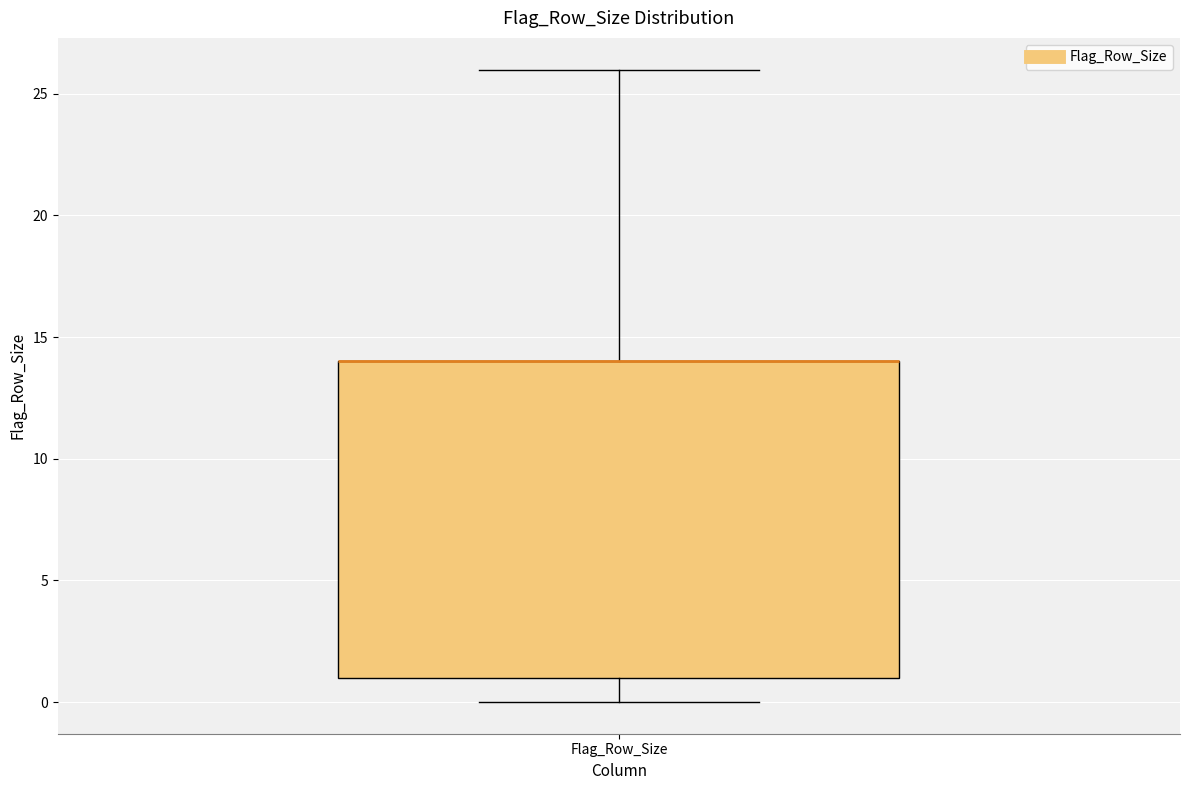

Read this box plot against the y-axis: the position of the median line, the range covered by the box, and the ends of both whiskers. The values are not printed on the chart, so give them approximately, as read against the axis.

median 14 (drawn on the box's upper edge), box 1 to 14, whiskers 0 to 26